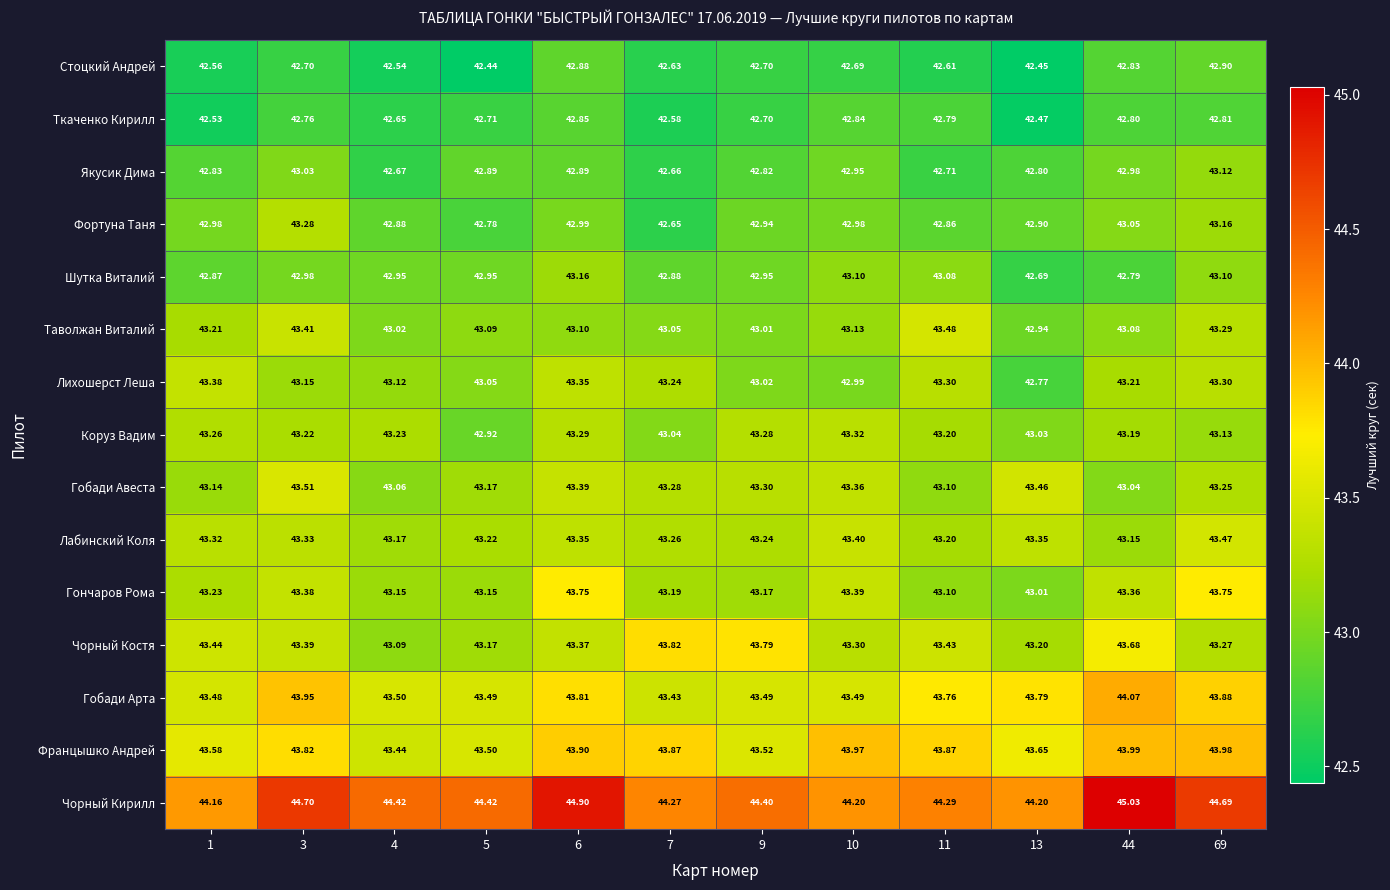

Which series changed the most between 7 and 11?

Таволжан Виталий